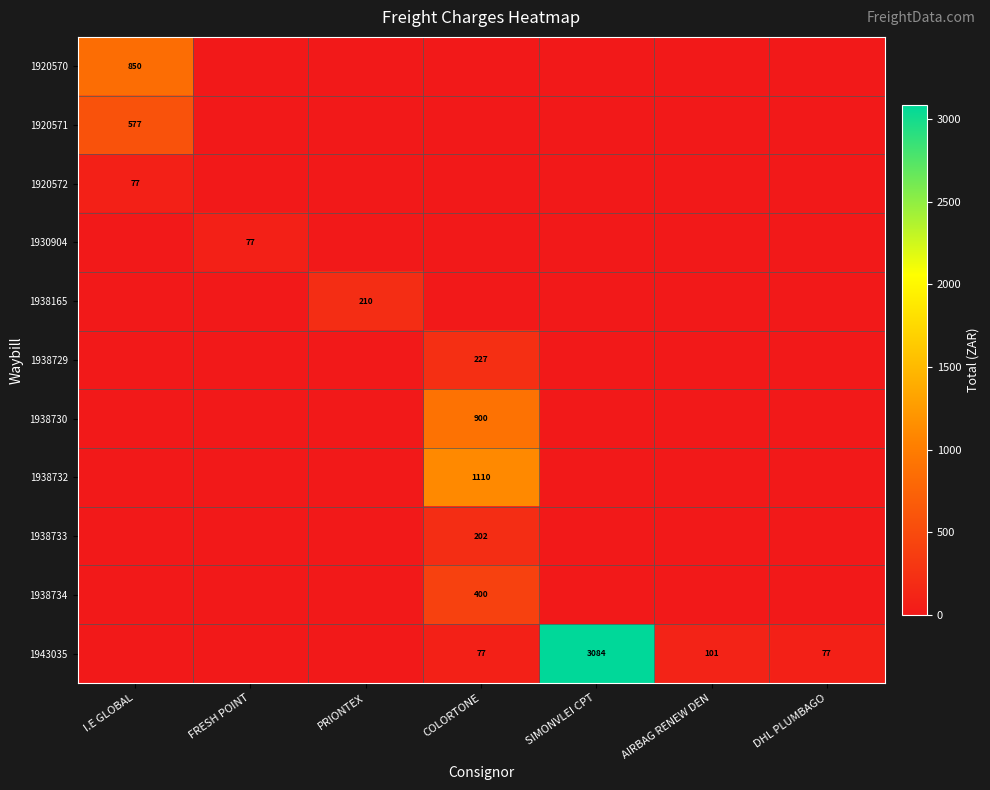

Which series has the largest total across all categories?

1943035